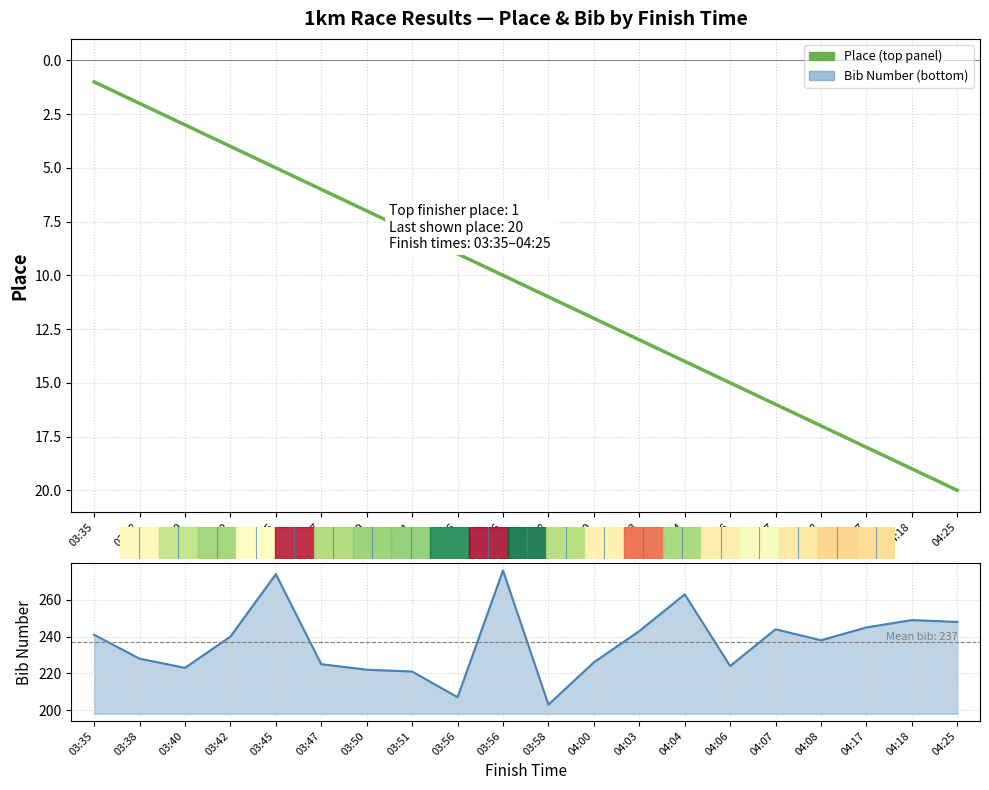

Between 04:08 and 03:51, which is larger?

04:08